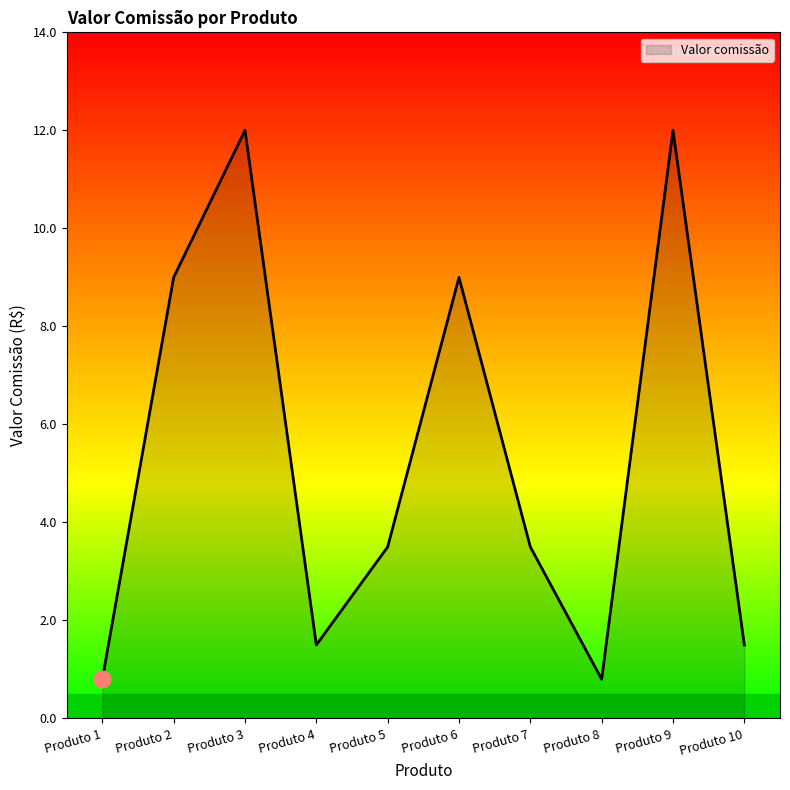

The chart shows a value of 0.8 at Produto 1. True or false?

True